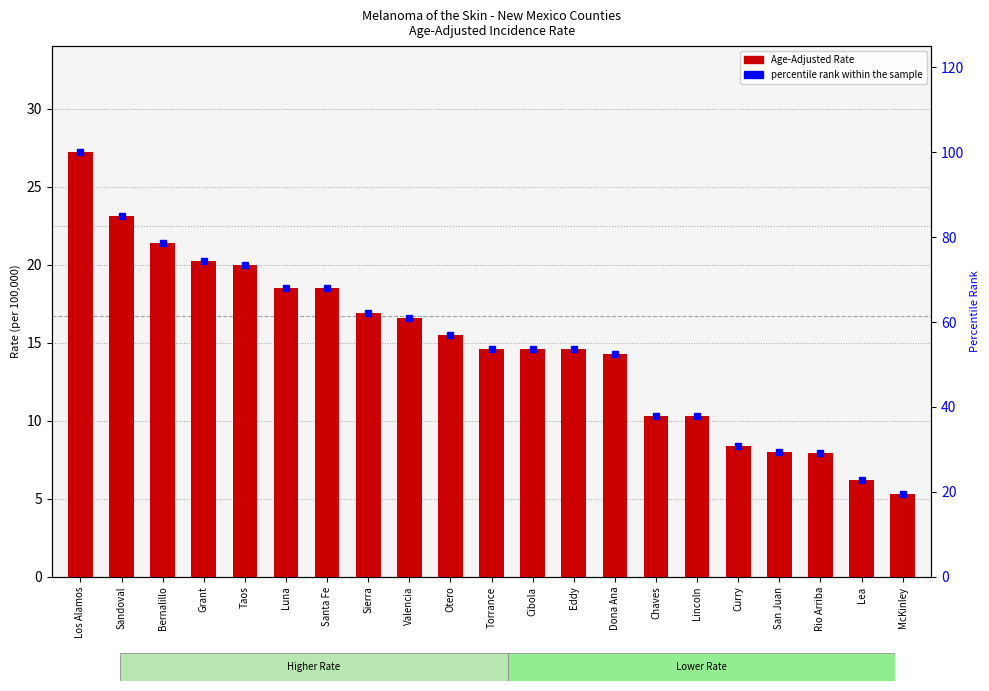

Count the number of data series in this chart.

2